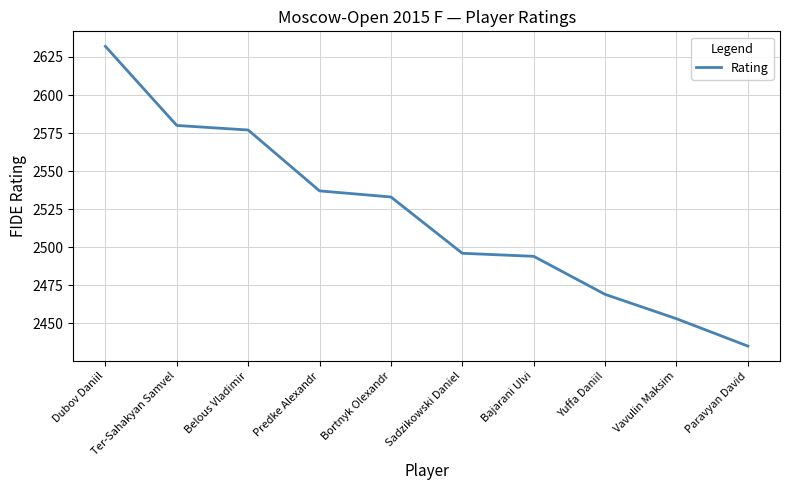

The chart shows a value of 1210 at Dubov Daniil. True or false?

False